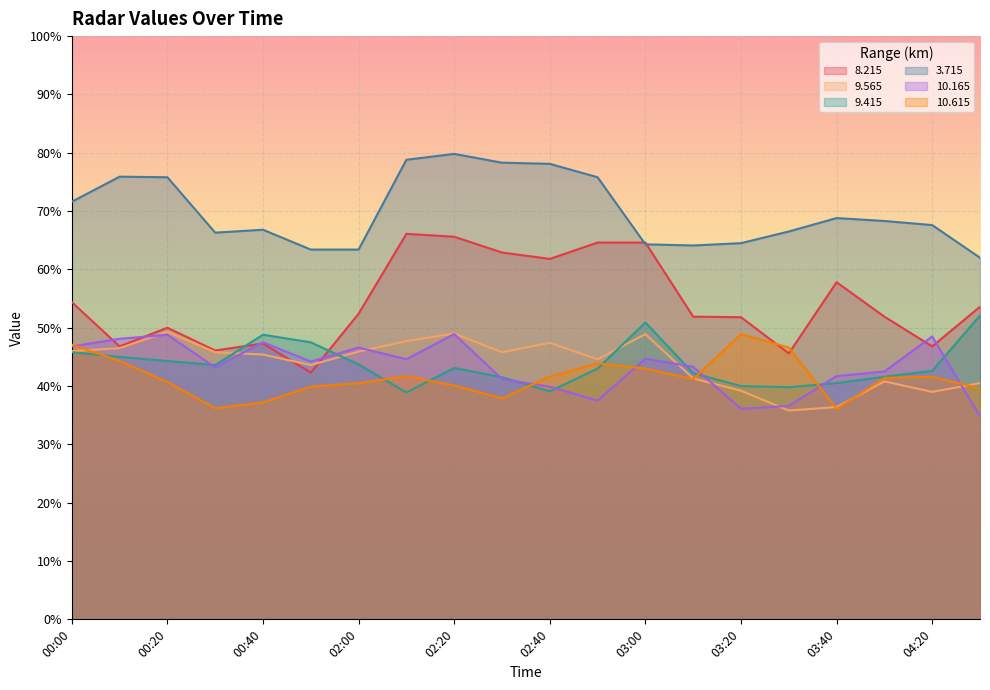

At which category does   9.415 reach its first local peak?

00:40